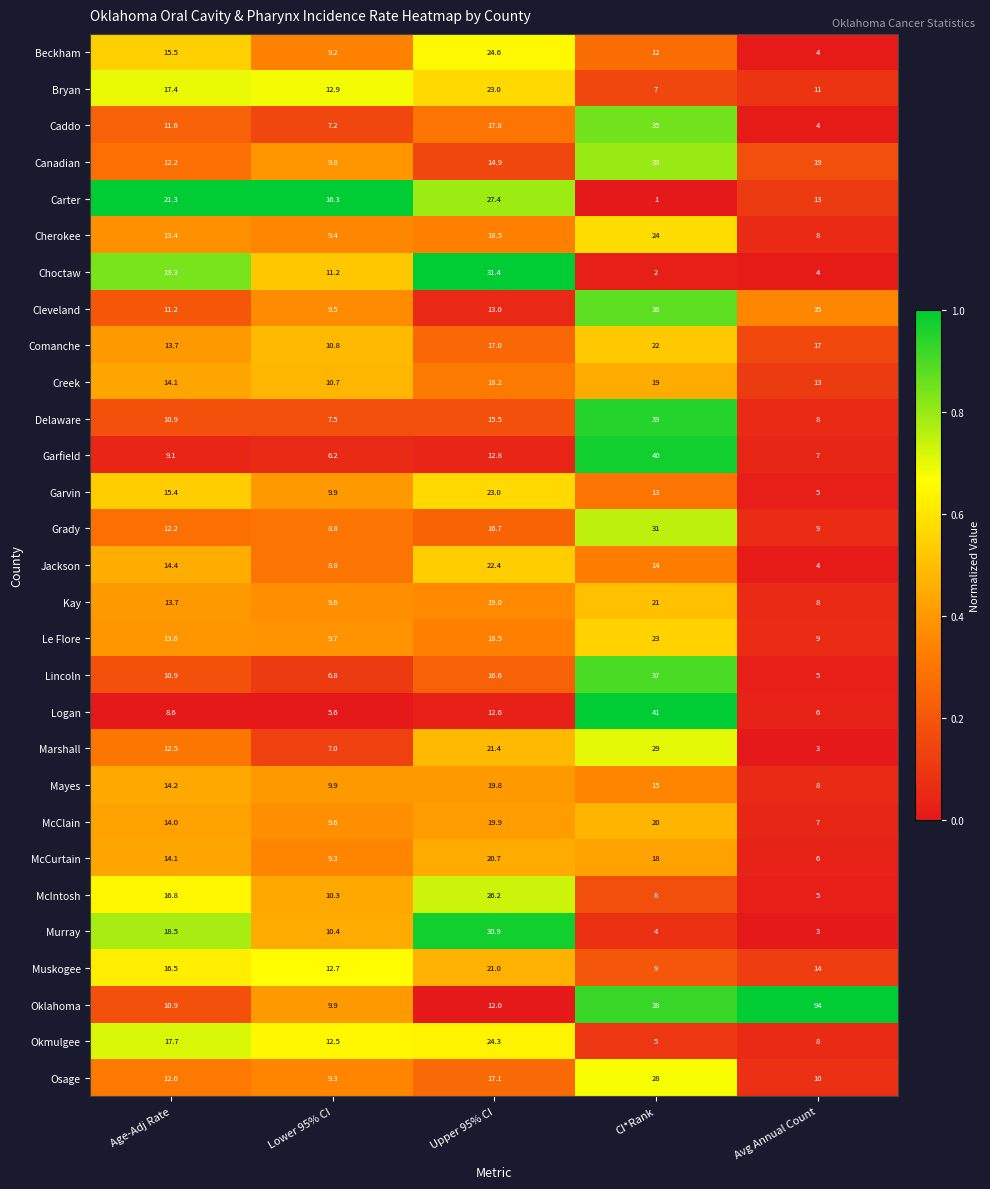

What value does the Cleveland series have at Age-Adj Rate?

11.2